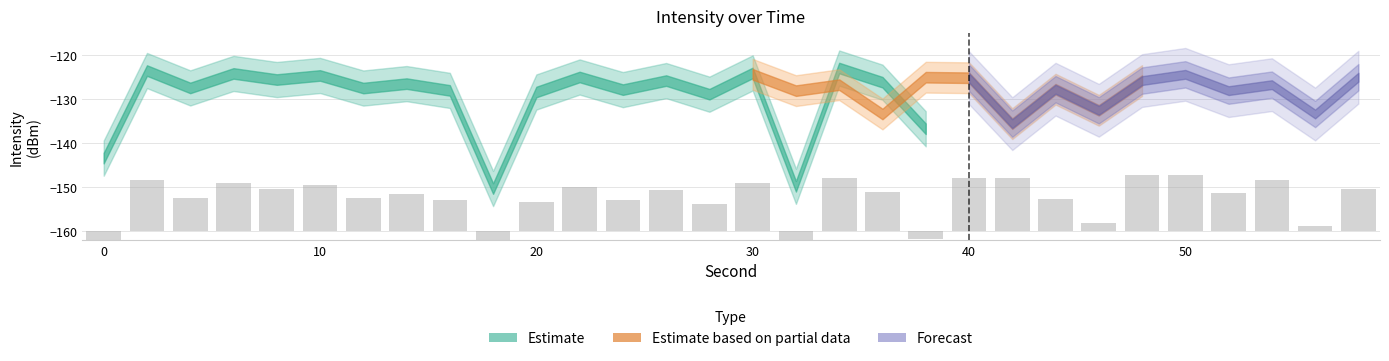

What is the difference between the second highest and minimum values in the Estimate based on partial data series?

11.2